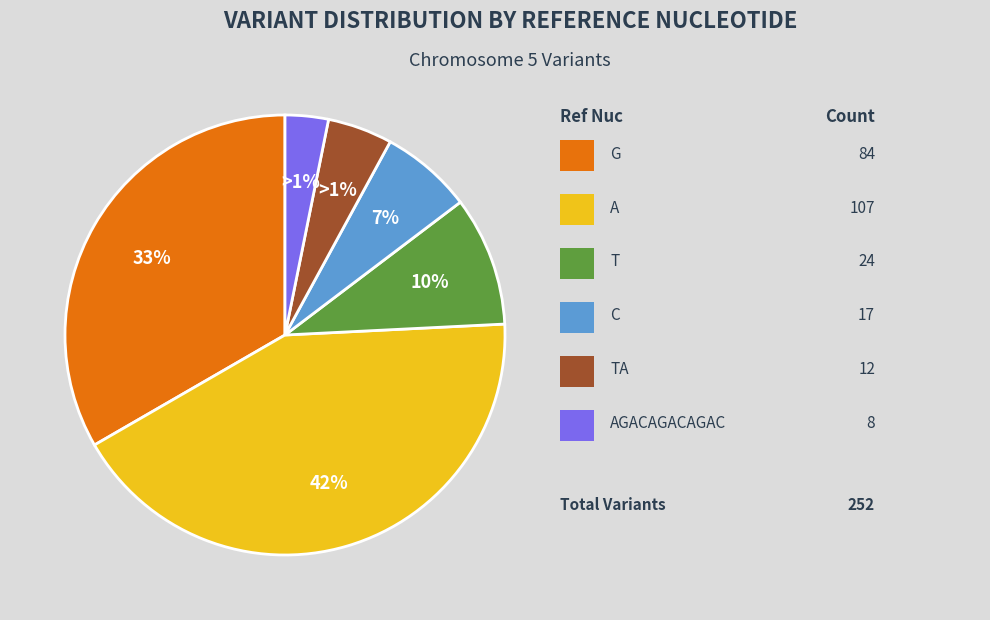

Rank the categories by value from lowest to highest.

AGACAGACAGAC, TA, C, T, G, A